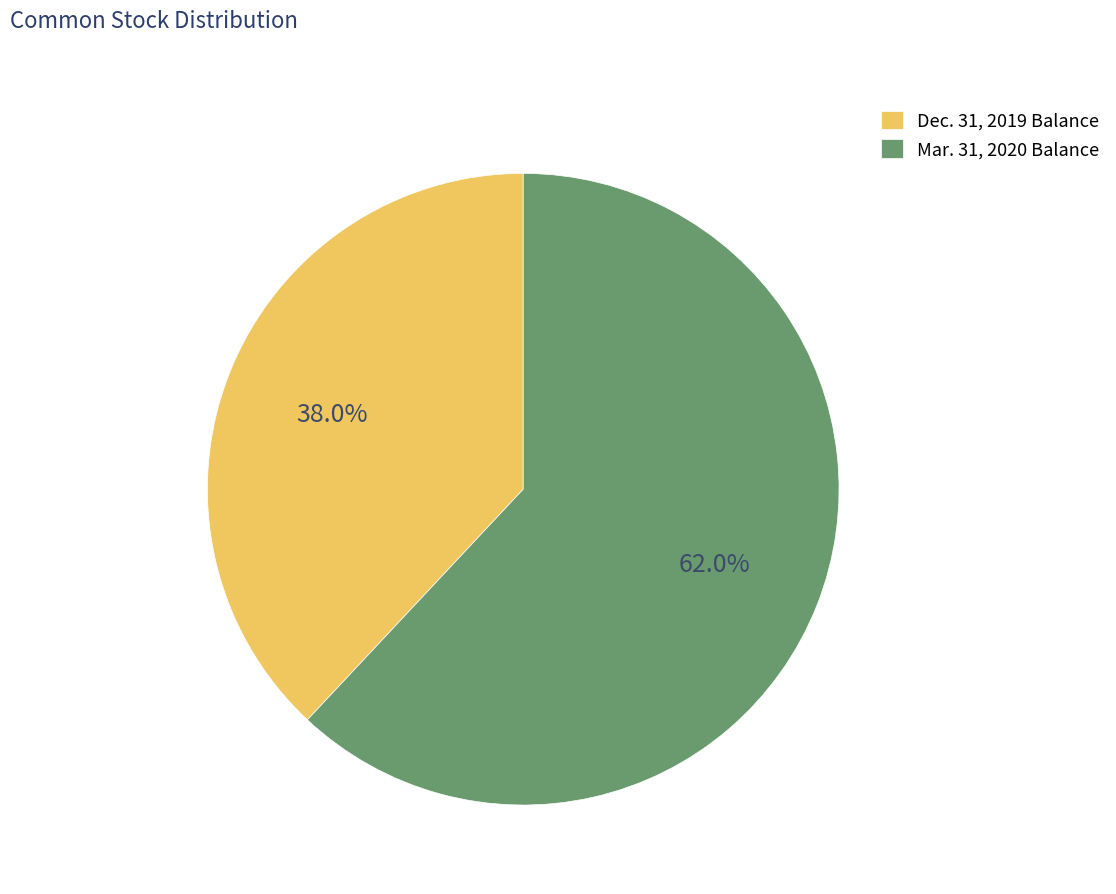

Rank the categories by value from highest to lowest.

Mar. 31, 2020 Balance, Dec. 31, 2019 Balance